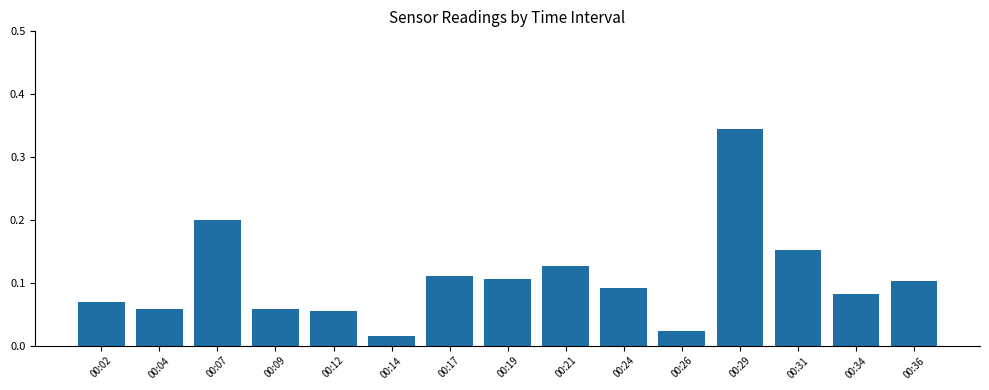

What is the sum of all values?

1.6